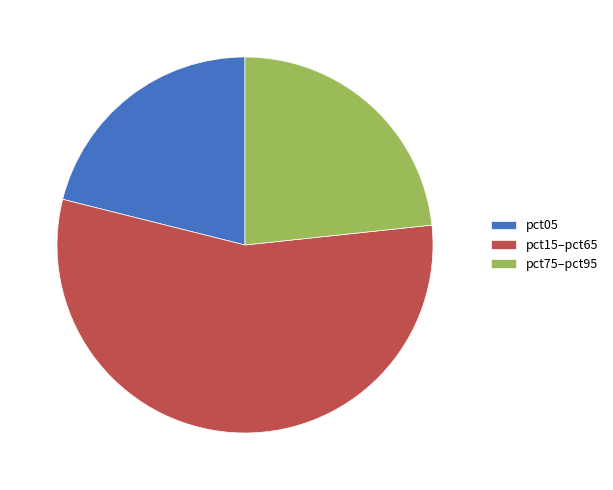

How many slices are in this pie chart?

3